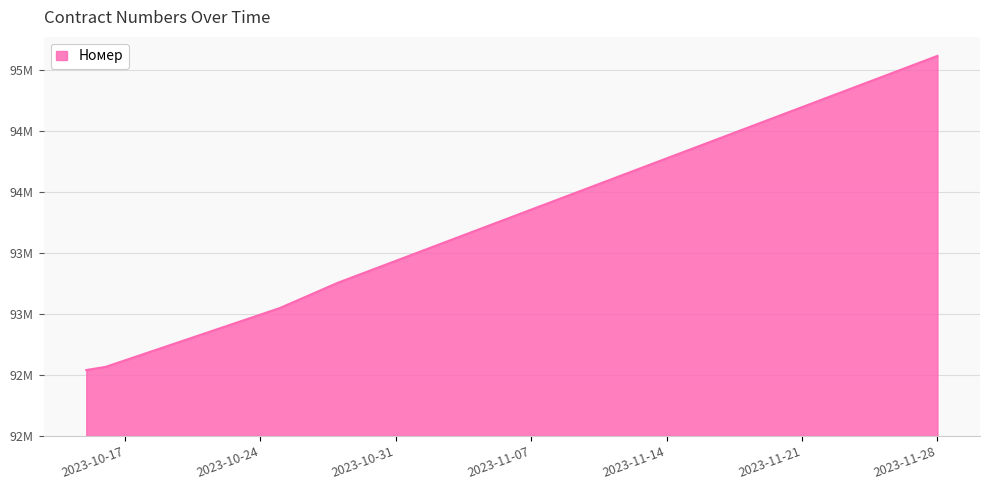

Is this an area chart (filled region under the line)?

Yes